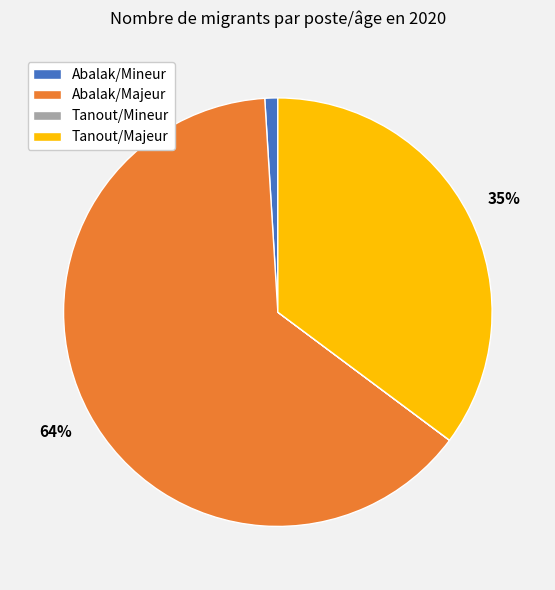

Is the sum of Tanout/Majeur and Abalak/Mineur greater than half?

No